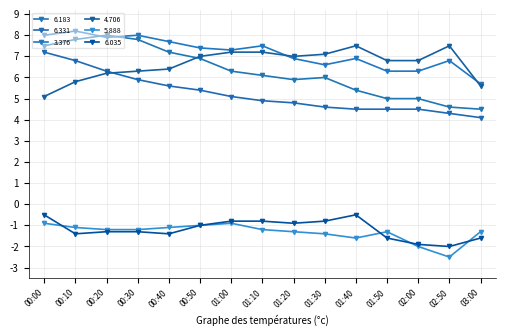

At how many categories does at least one series exceed 3?

15